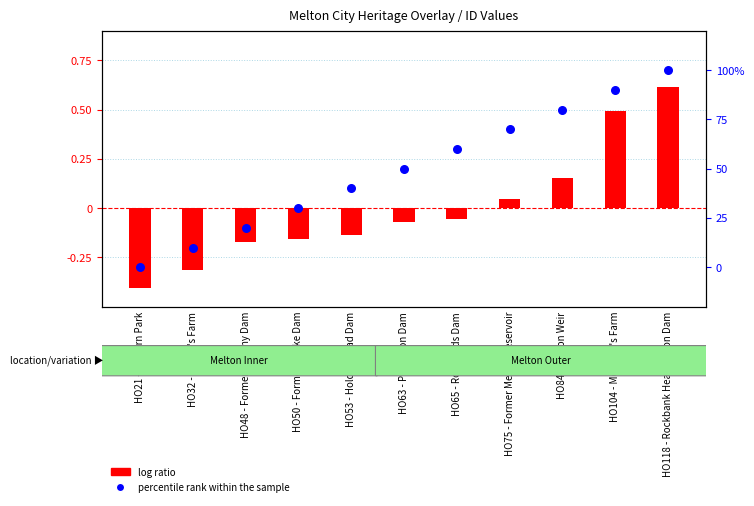

Which series has the largest total across all categories?

percentile rank within the sample